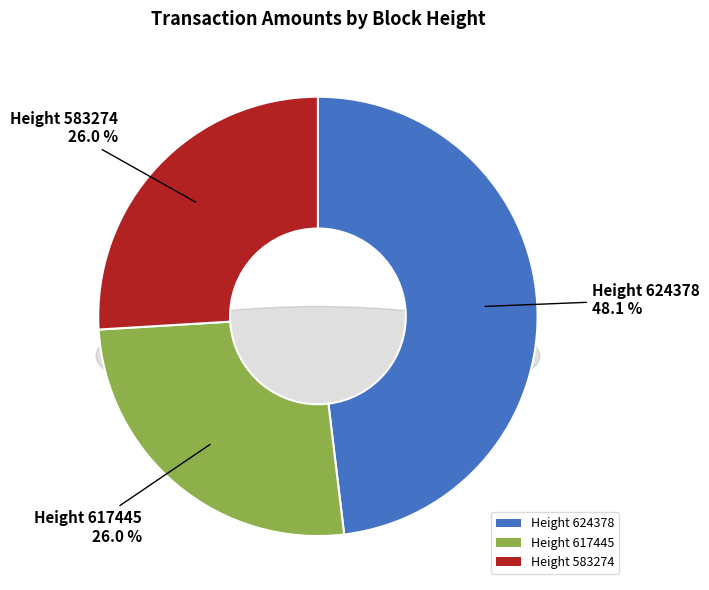

To the nearest percent, what is the average slice percentage?

33%